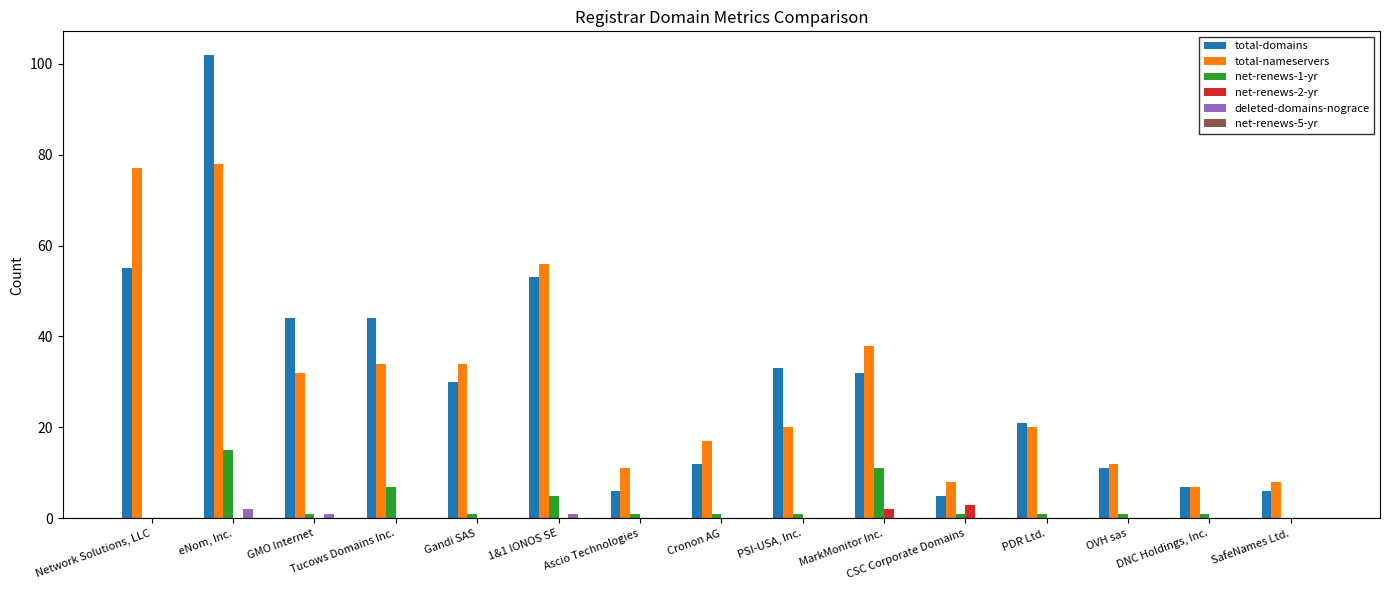

Between Gandi SAS and SafeNames Ltd., which series saw the biggest shift?

total-nameservers